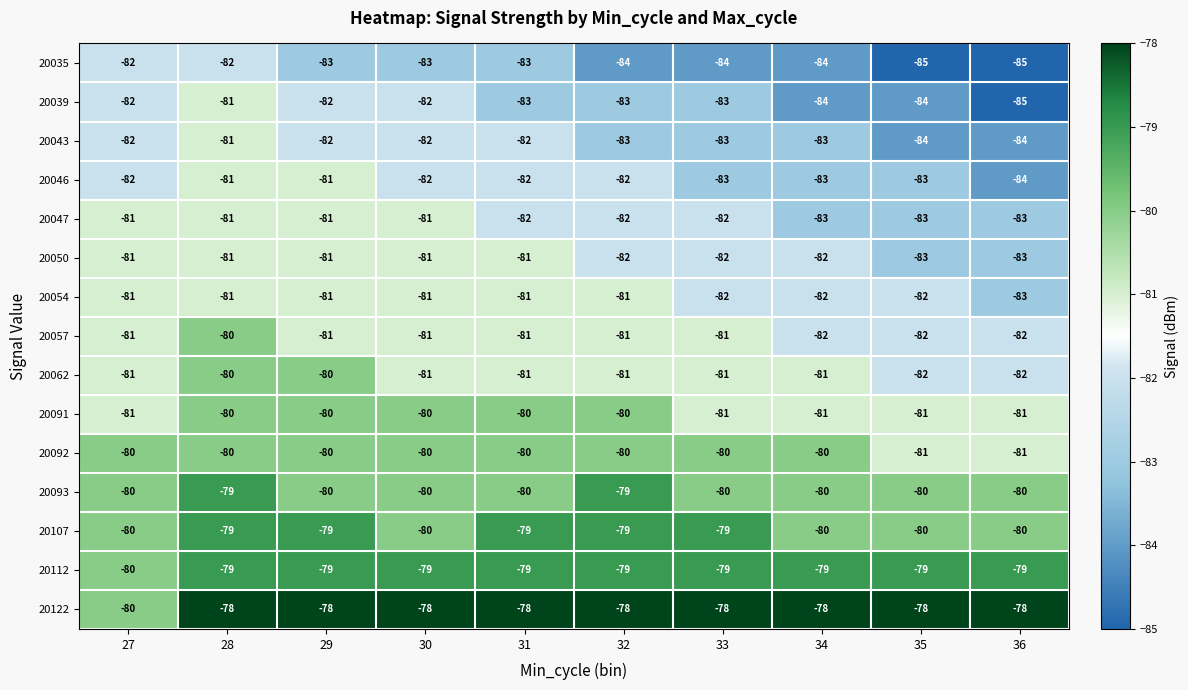

What is the lowest value of the 20122 series?

-80